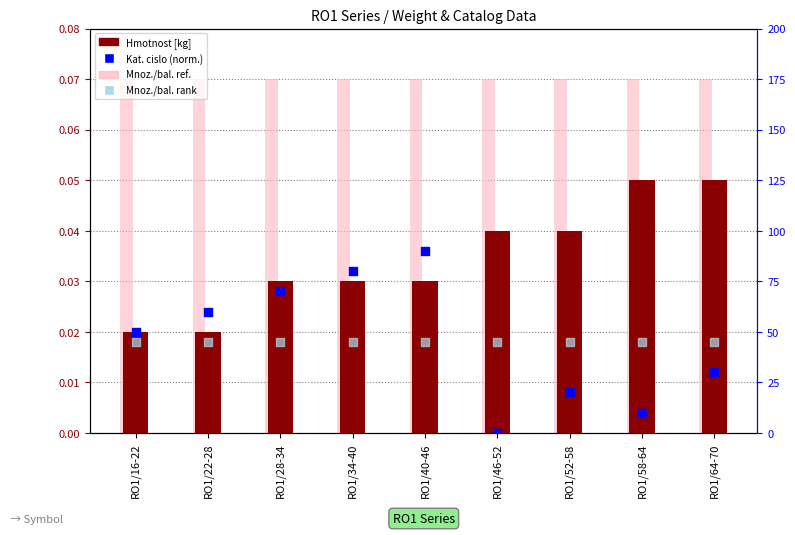

Which series reaches the minimum Y coordinate?

Kat. cislo (norm.)